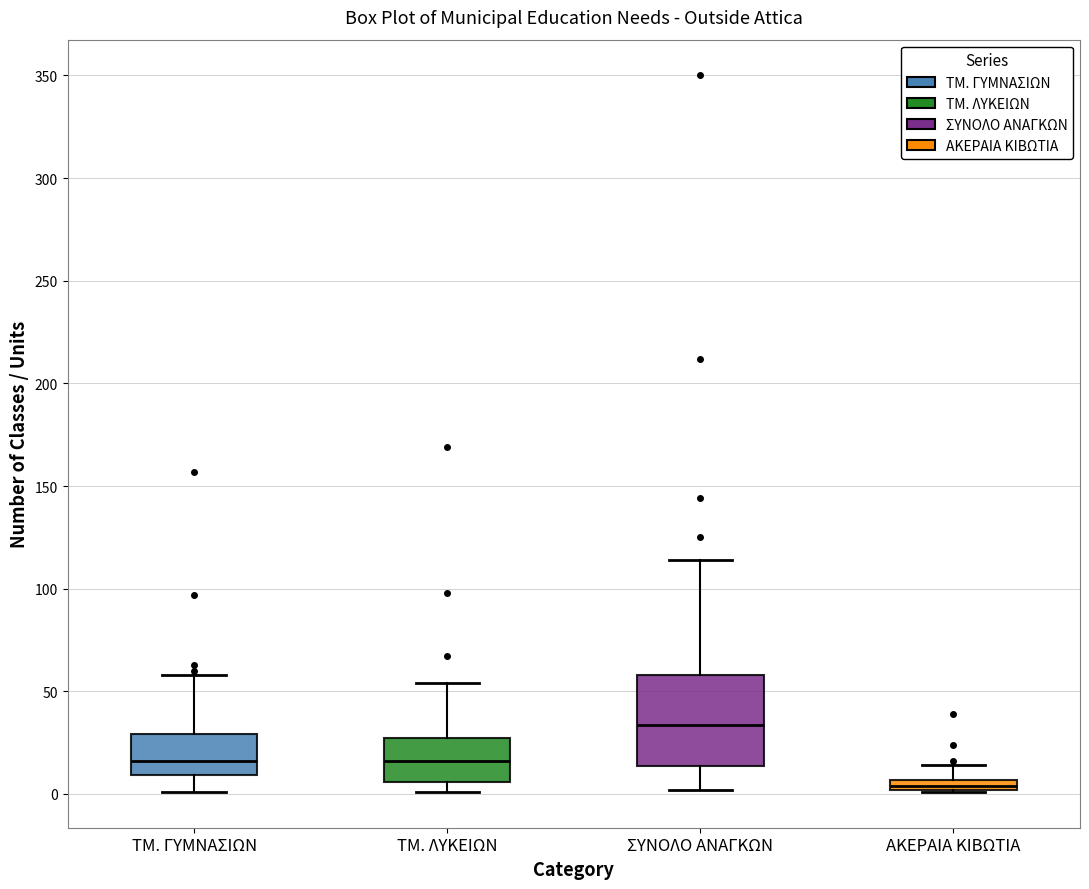

Where is the lower edge of the box for ΤΜ. ΛΥΚΕΙΩΝ on the y-axis? The values are not printed on the chart, so give them approximately, as read against the axis.

5